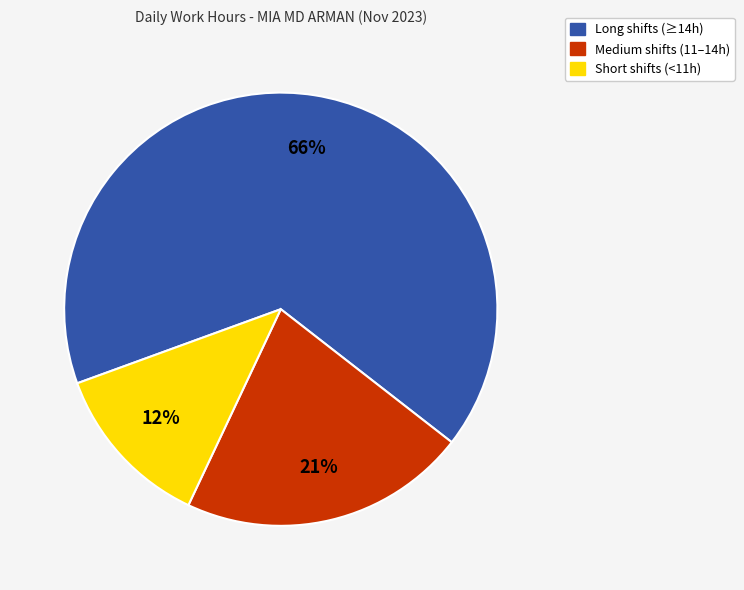

Between Medium shifts (11–14h) and Short shifts (<11h), which is larger?

Medium shifts (11–14h)